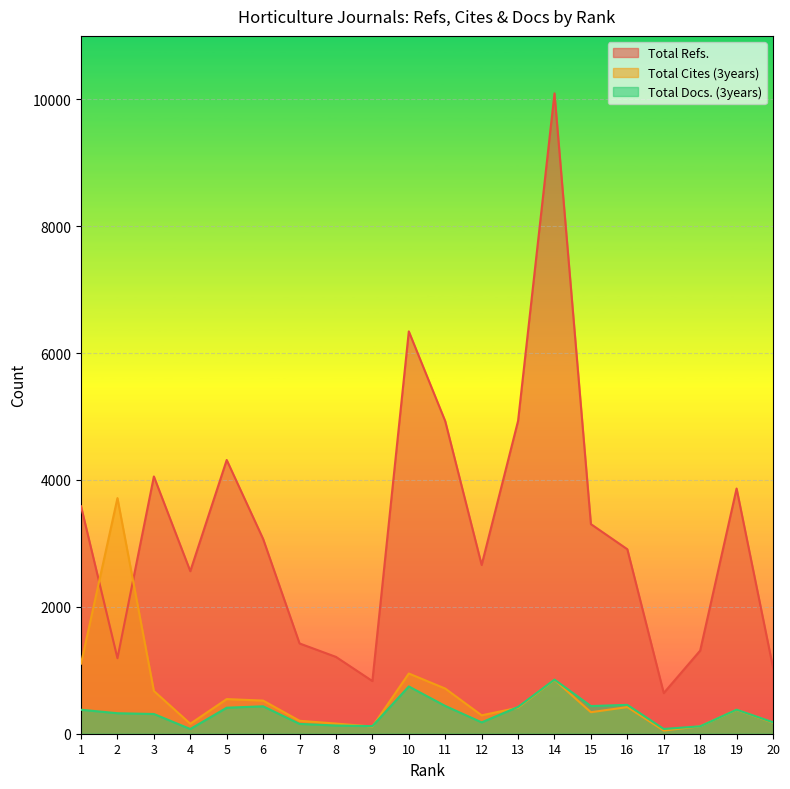

How many lines are shown in the chart?

3